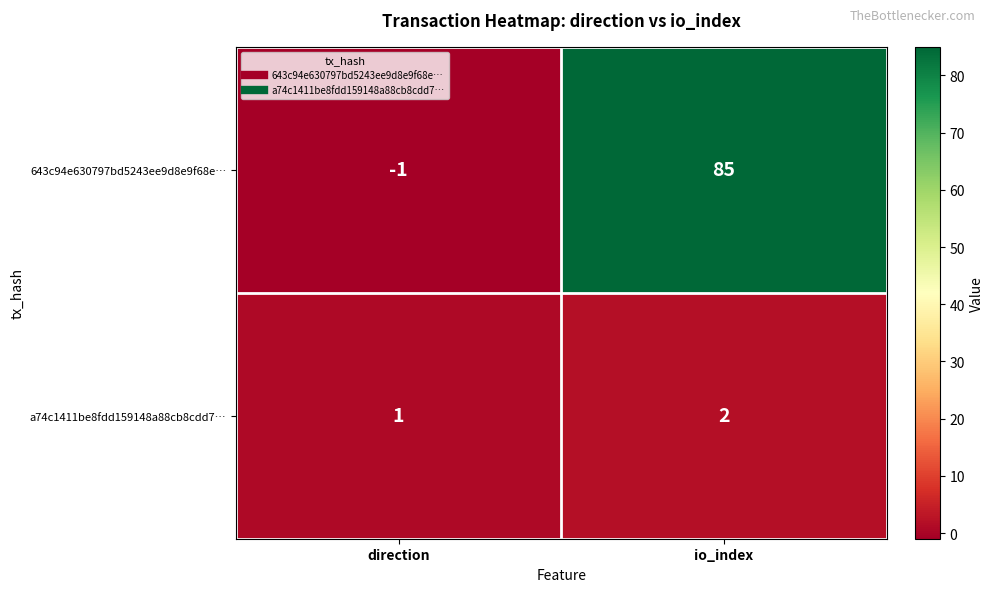

How many series are shown in this chart?

2